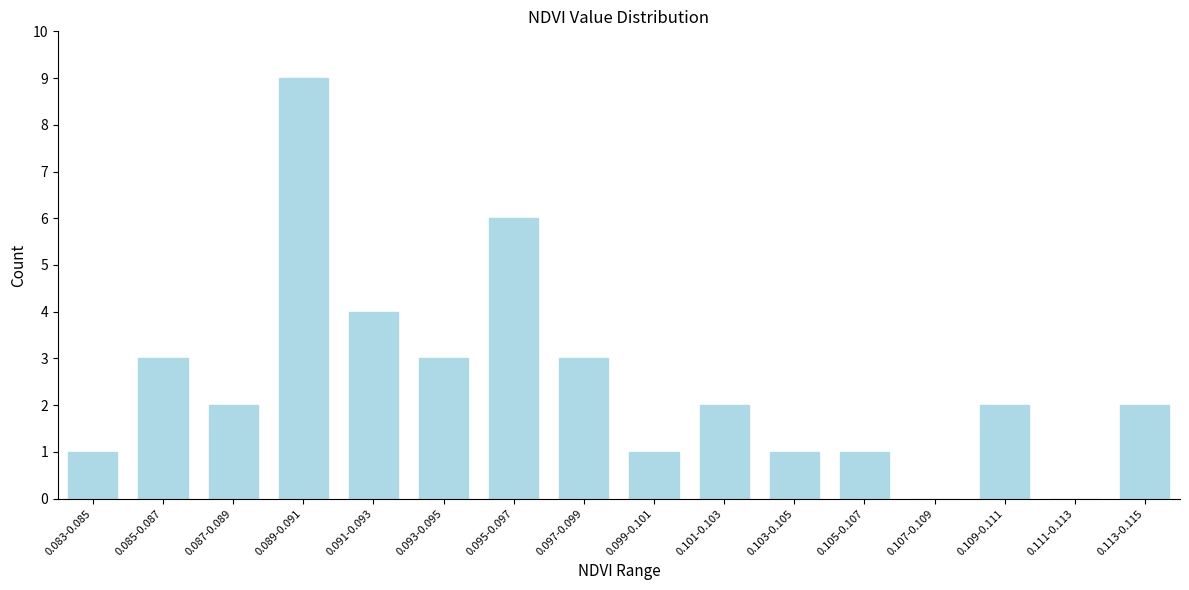

Reading left to right, extract all data points from this chart.

0.083-0.085=1	0.085-0.087=3	0.087-0.089=2	0.089-0.091=9	0.091-0.093=4	0.093-0.095=3	0.095-0.097=6	0.097-0.099=3	0.099-0.101=1	0.101-0.103=2	0.103-0.105=1	0.105-0.107=1	0.107-0.109=0	0.109-0.111=2	0.111-0.113=0	0.113-0.115=2